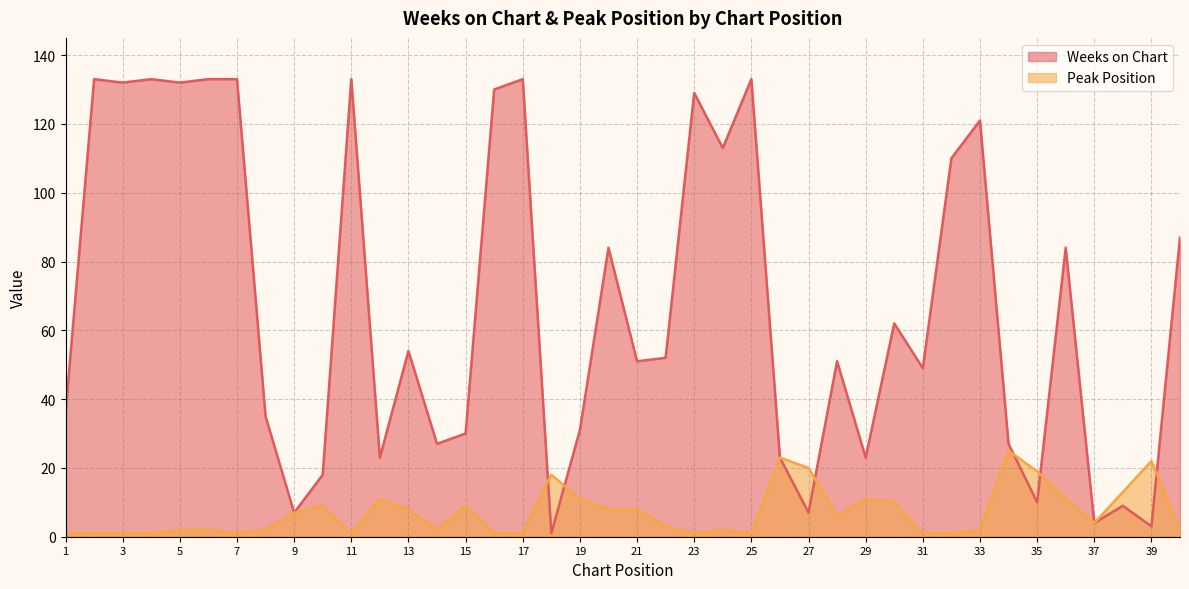

True or false: Peak Position and Weeks on Chart intersect in this chart.

True